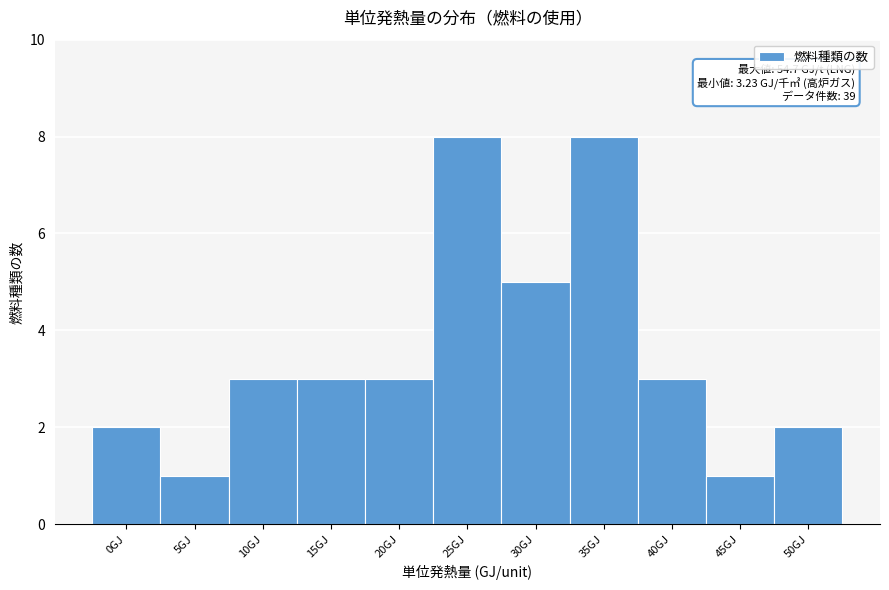

Reading left to right, transcribe all the data shown in this chart.

0GJ=2	5GJ=1	10GJ=3	15GJ=3	20GJ=3	25GJ=8	30GJ=5	35GJ=8	40GJ=3	45GJ=1	50GJ=2